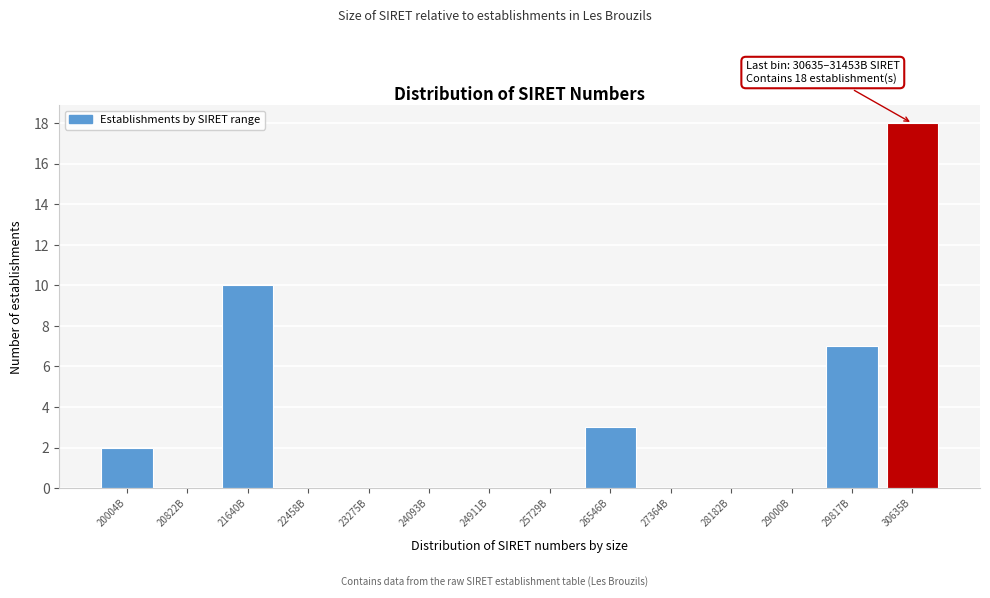

Reading left to right, list all the values displayed in this chart.

20004B=2	20822B=0	21640B=10	22458B=0	23275B=0	24093B=0	24911B=0	25729B=0	26546B=3	27364B=0	28182B=0	29000B=0	29817B=7	30635B=18